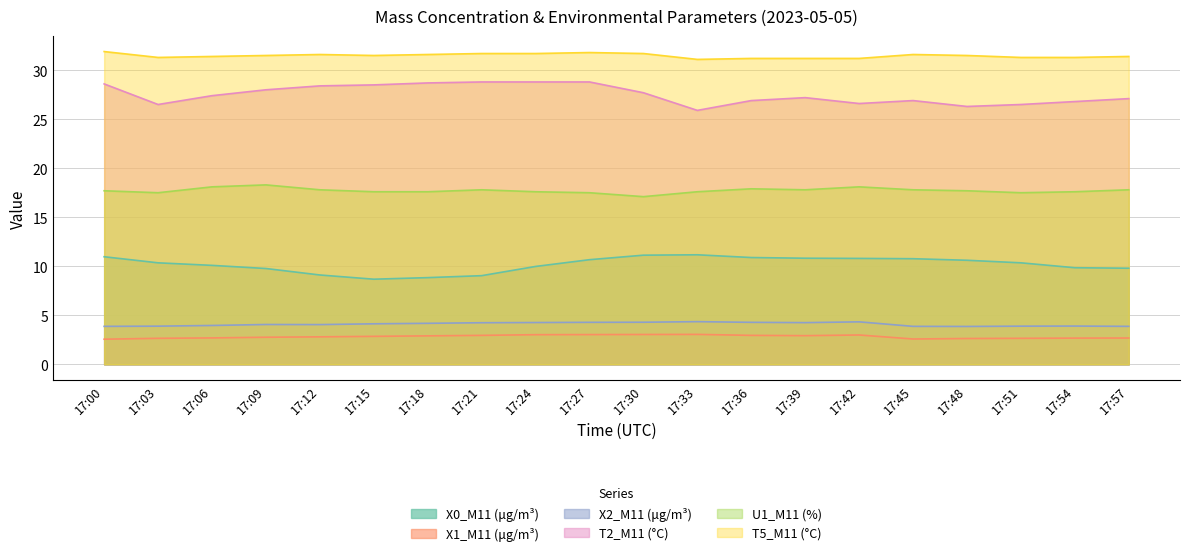

How many lines are shown in the chart?

6